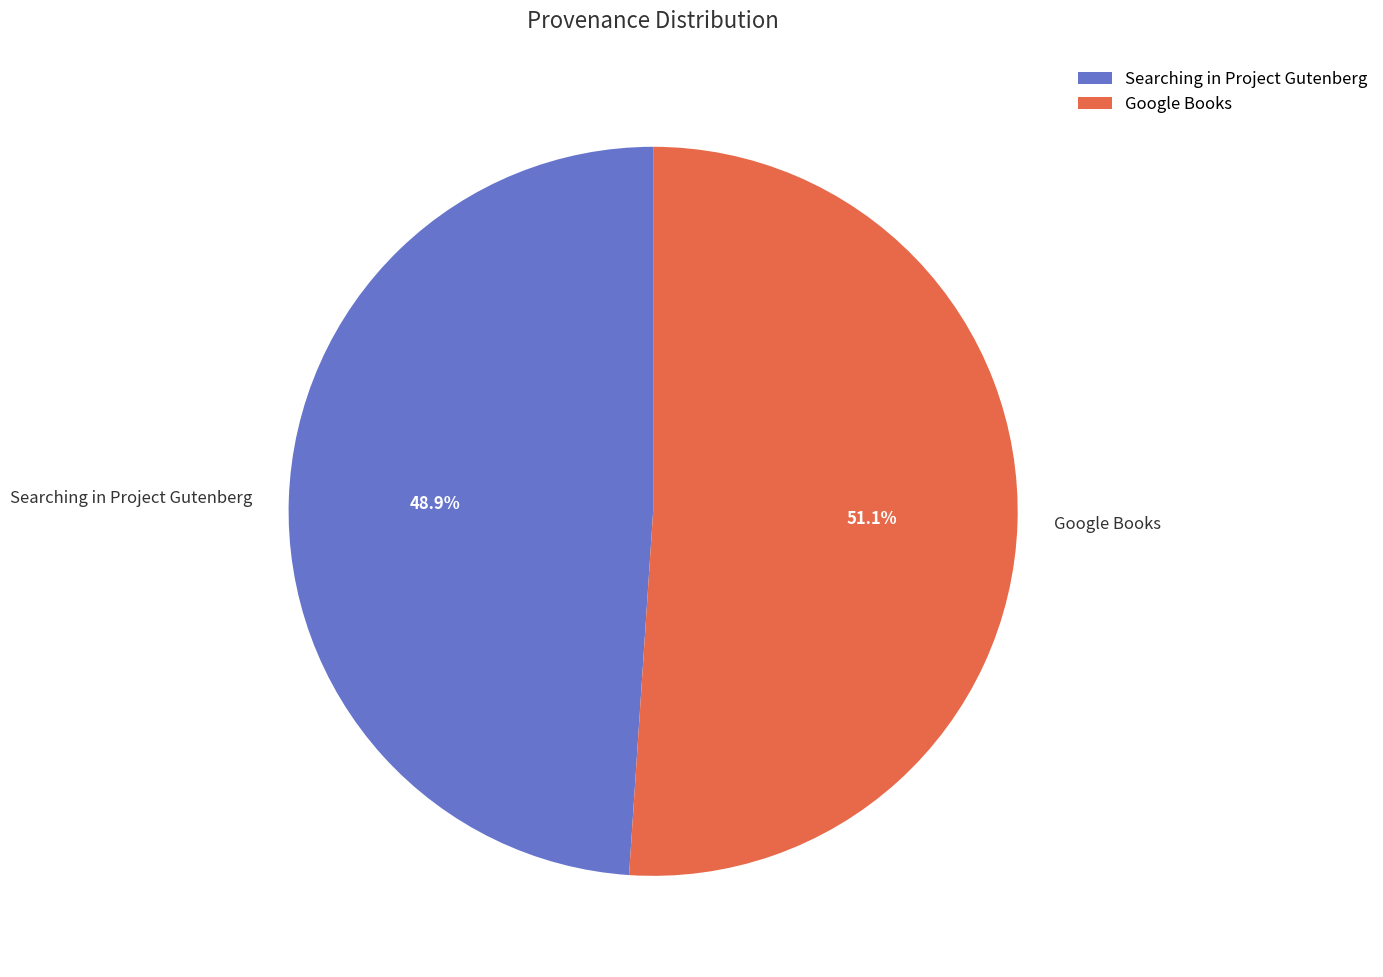

Rank the categories by value from highest to lowest.

Google Books, Searching in Project Gutenberg